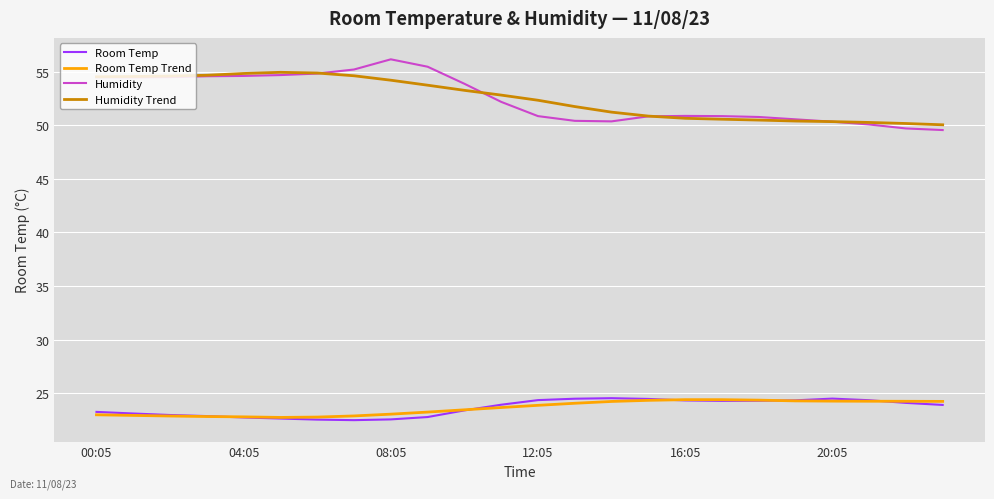

True or false: Humidity Trend and Room Temp intersect in this chart.

False